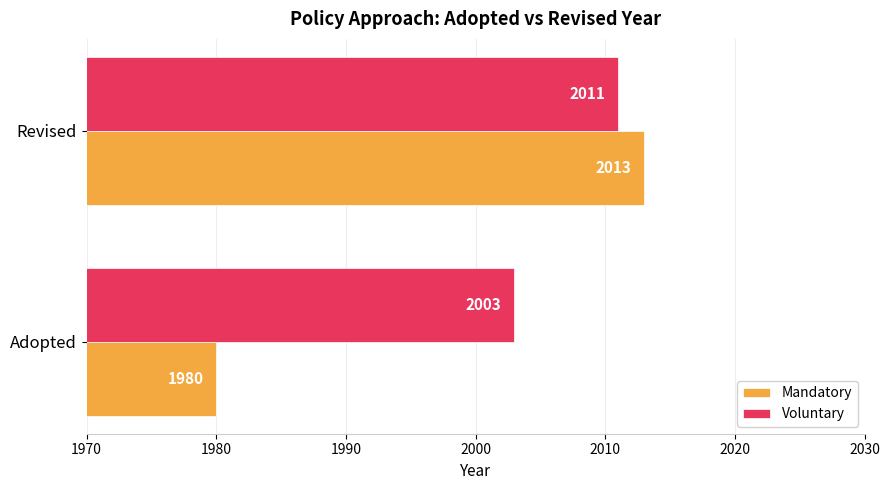

Which series has the widest spread of values?

Mandatory